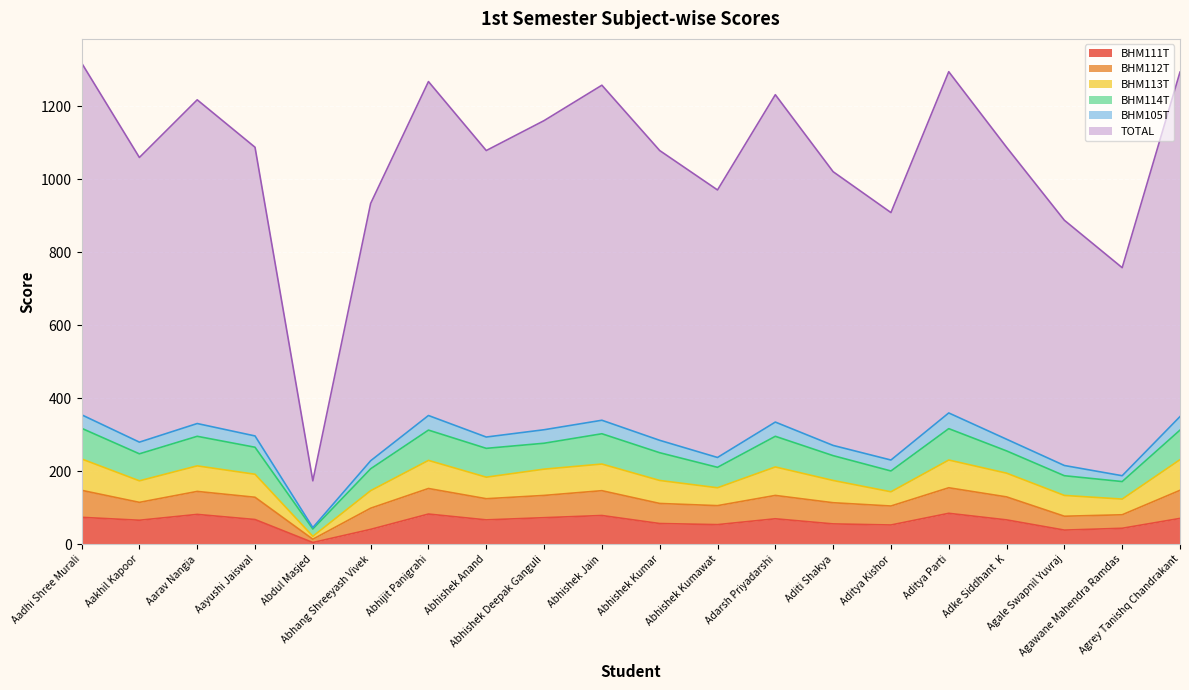

How many values in the BHM113T series are below 63?

9